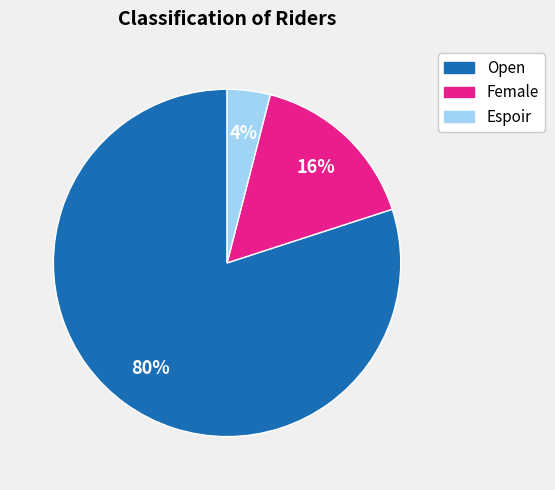

Rank the categories by value from lowest to highest.

Espoir, Female, Open